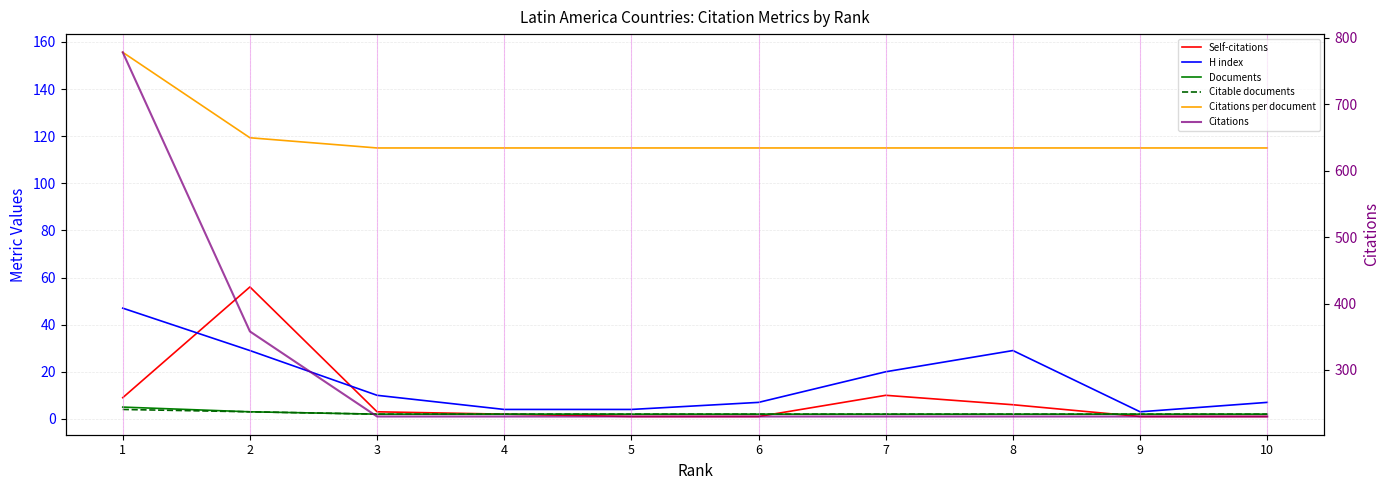

Does the chart display data point markers on the line(s)?

No